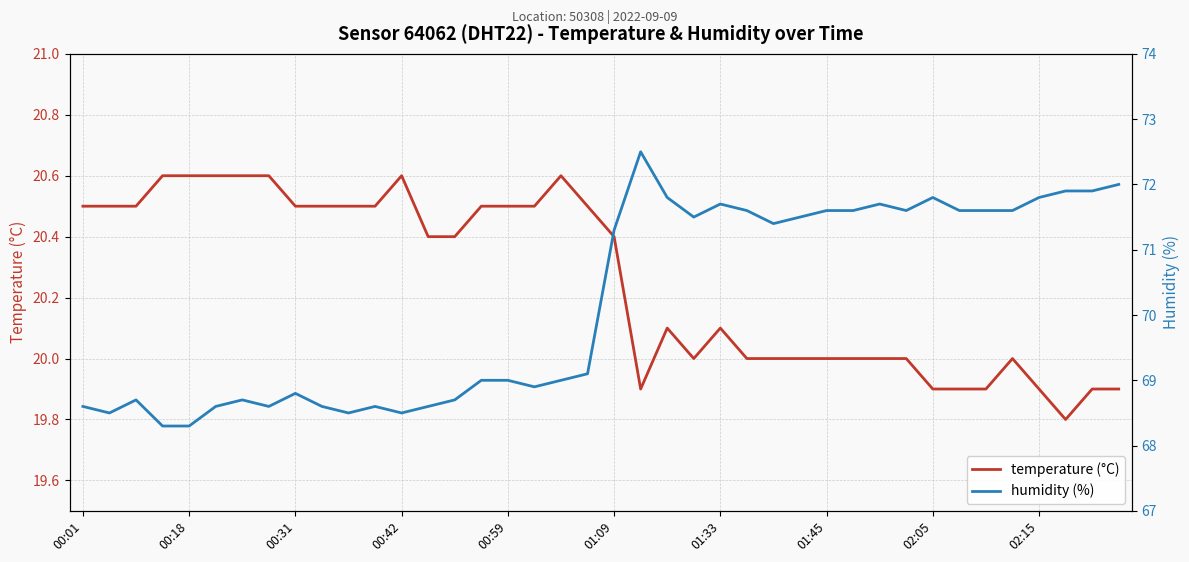

What is the maximum value for temperature (°C)?

20.6